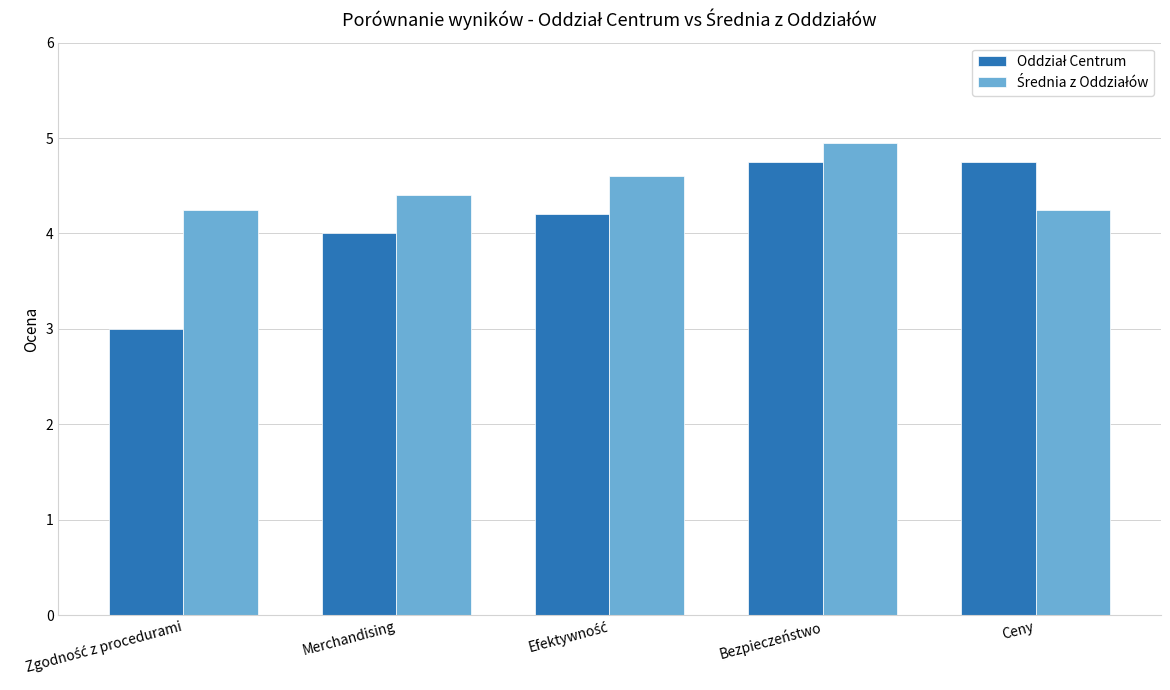

What is the total value across all series at Ceny?

9.0